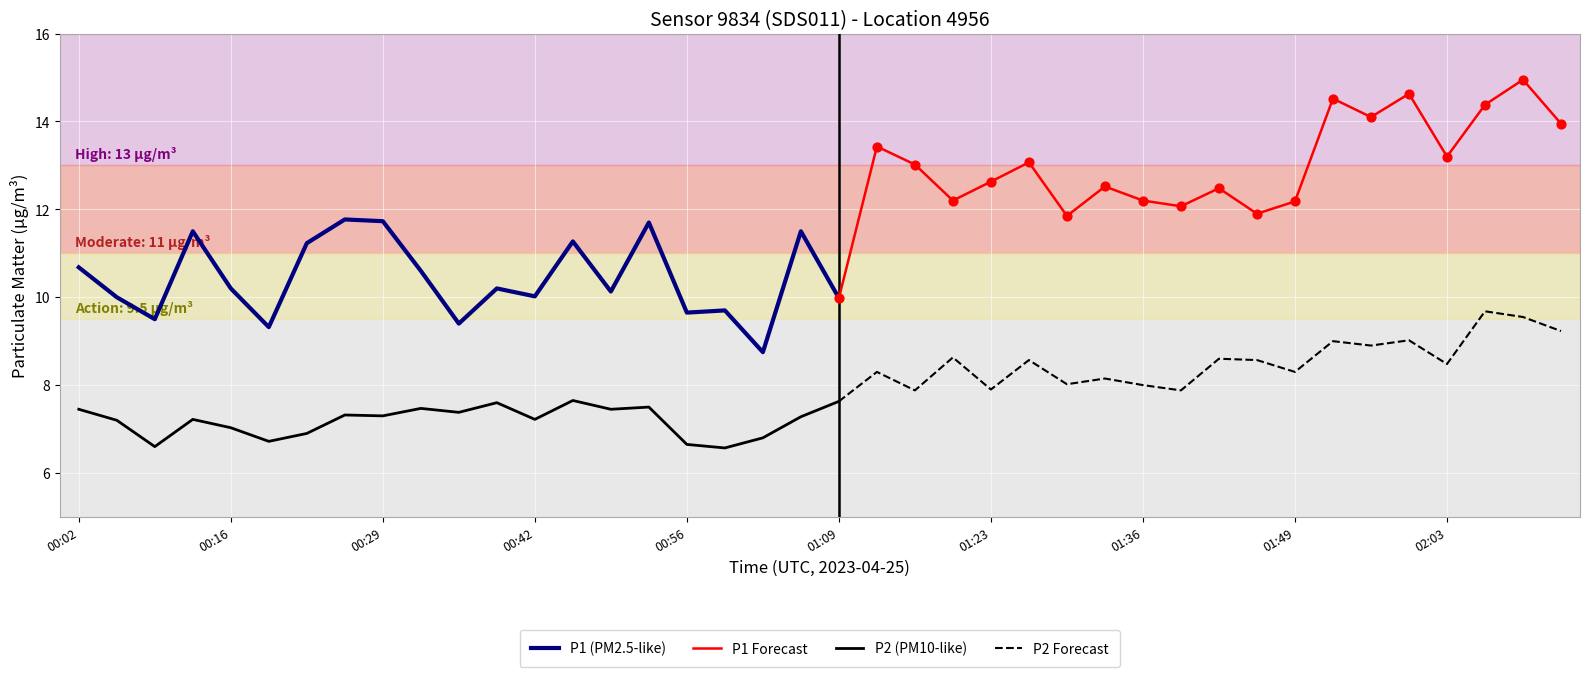

Which series has the largest total across all categories?

P1